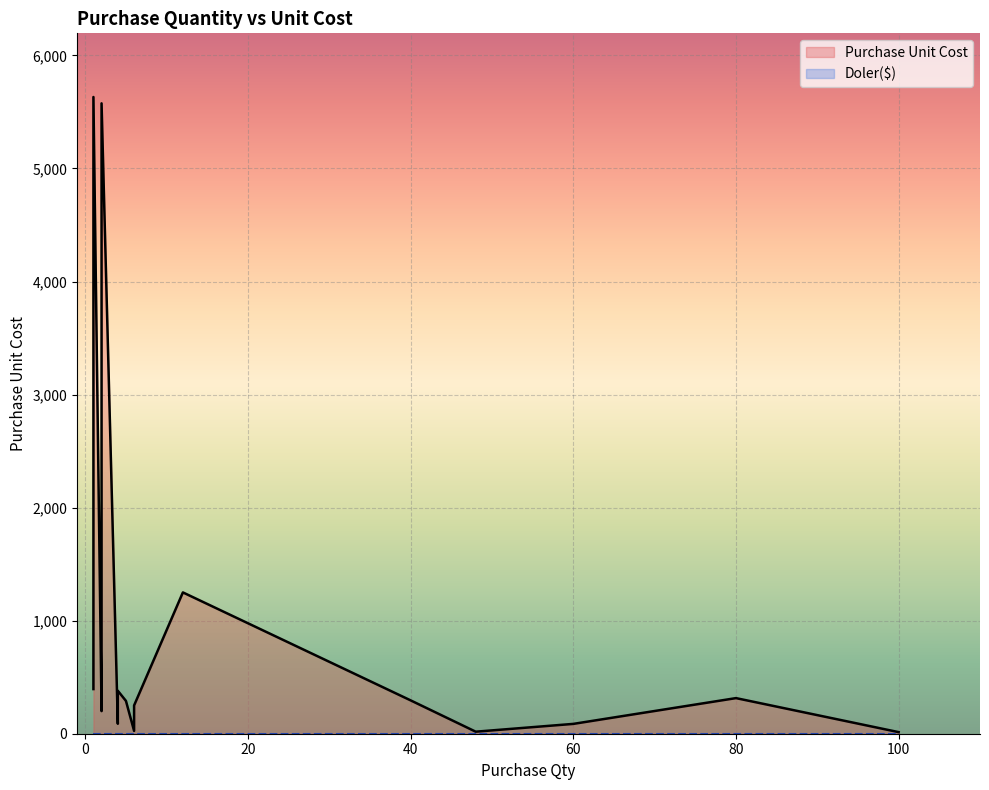

How many interior local valleys does the Purchase Unit Cost series have?

5